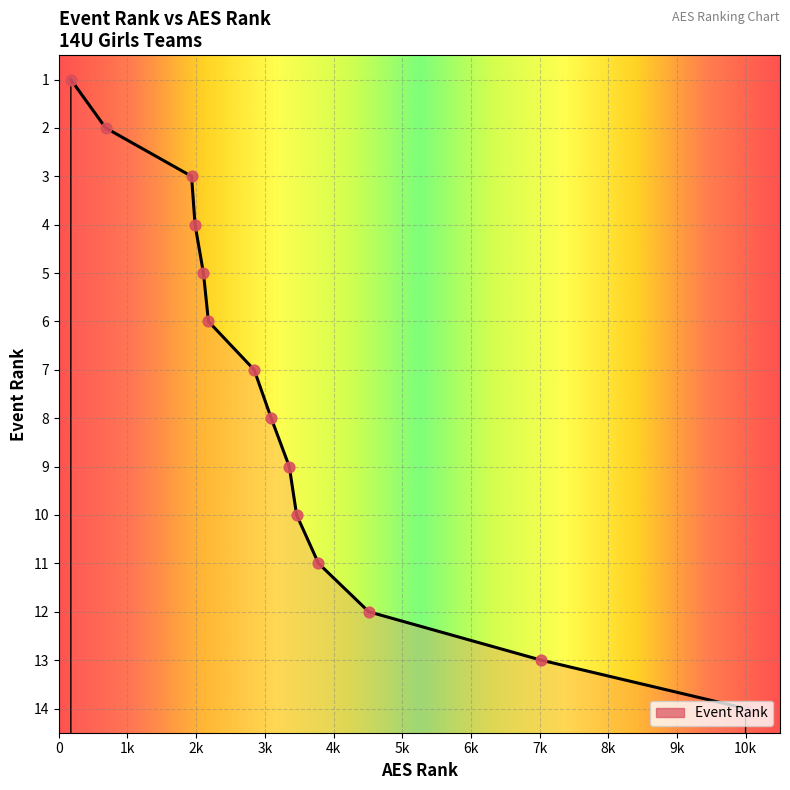

What is the change in value from Firecrackers 14 Red to 540 VB 14 White?

+11